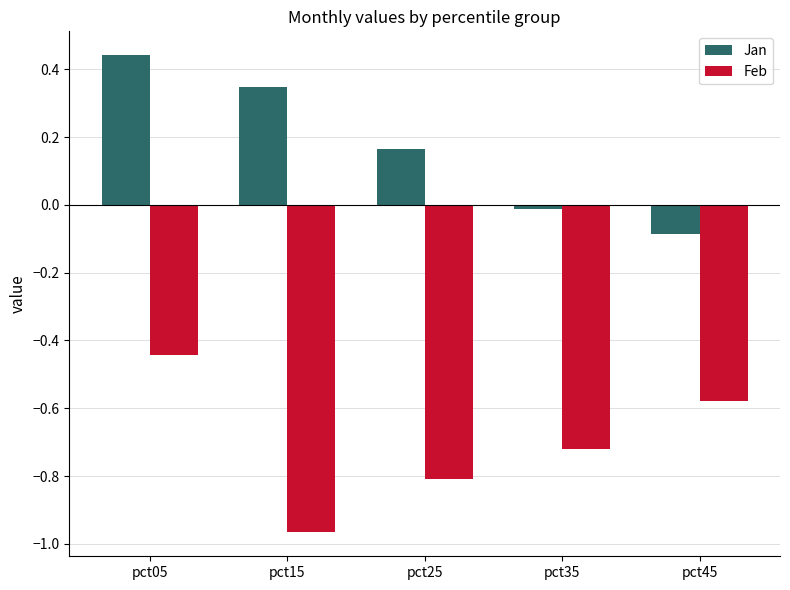

The value of Feb at pct25 is -0.8. True or false?

True